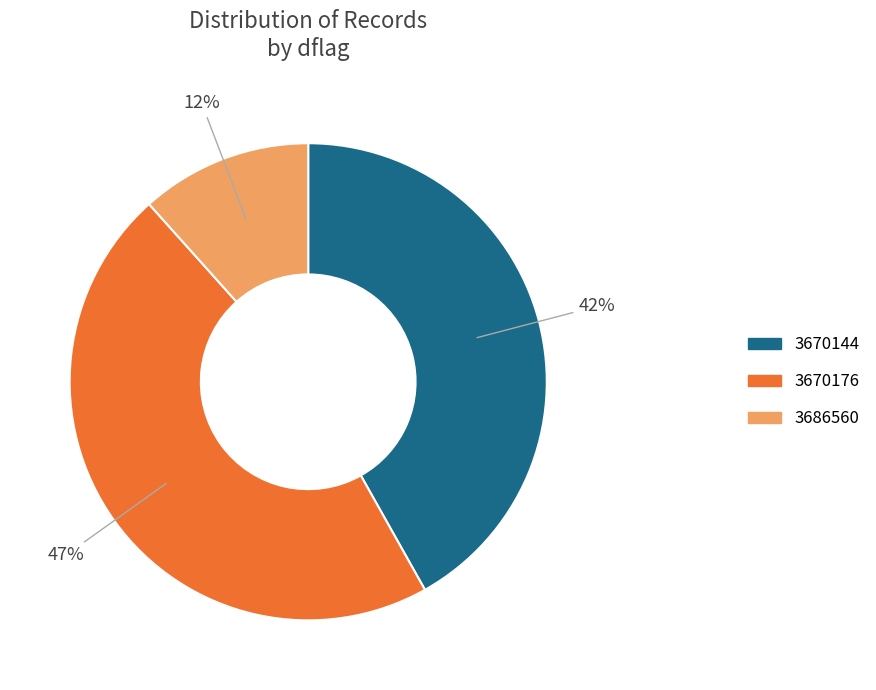

Is 3686560 the majority of the pie?

No